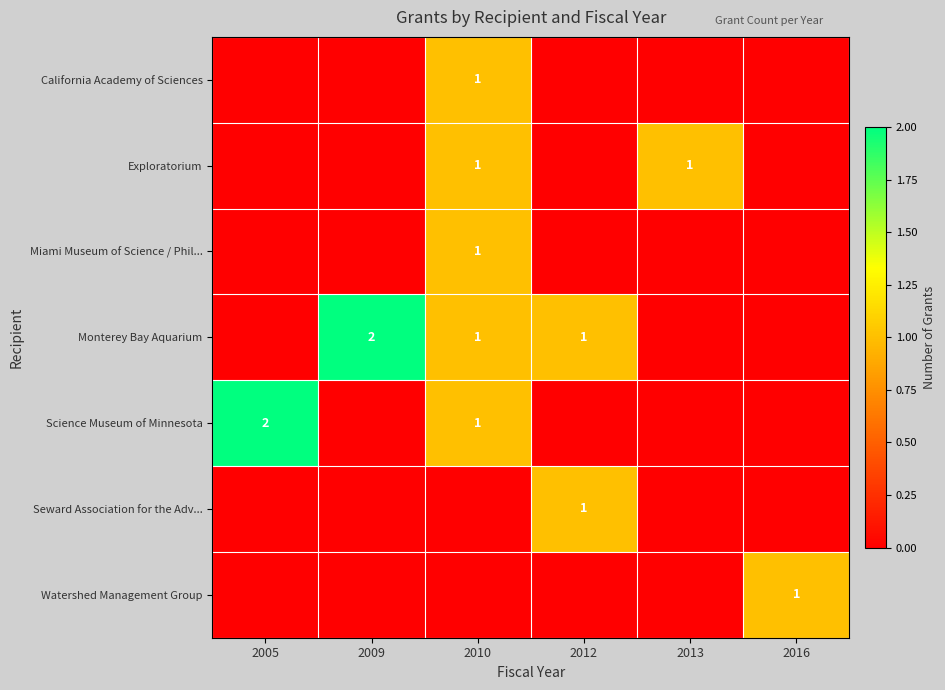

At how many categories does at least one series exceed 1?

2